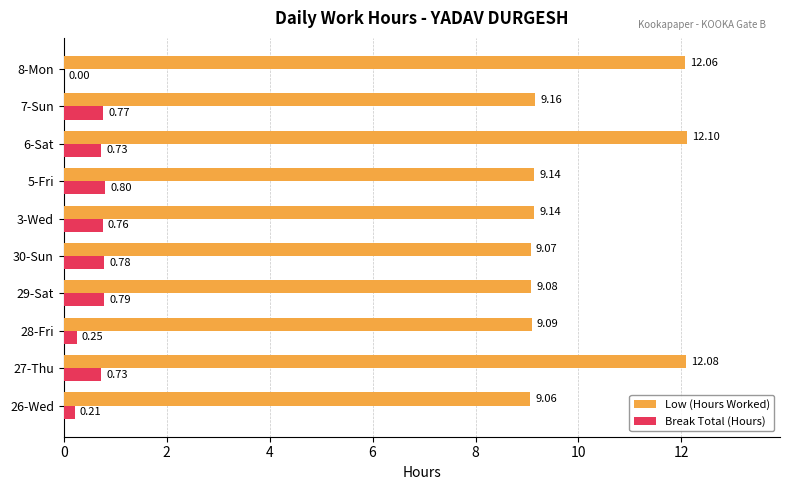

Which series changed the most between 29-Sat and 3-Wed?

Low (Hours Worked)